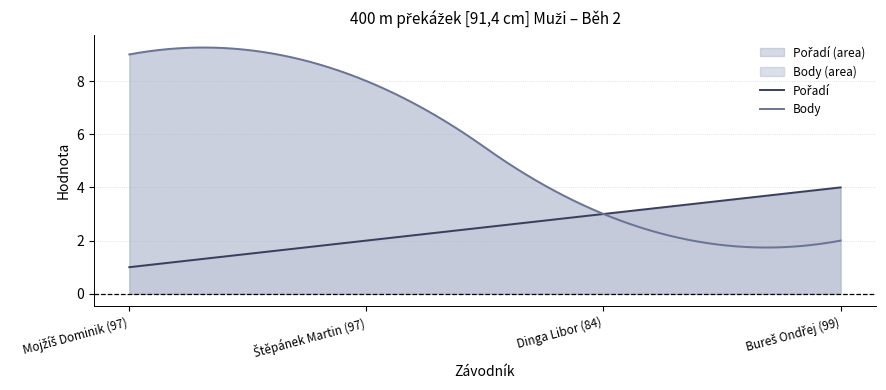

List the series in order of their overall mean, highest first.

Body, Pořadí